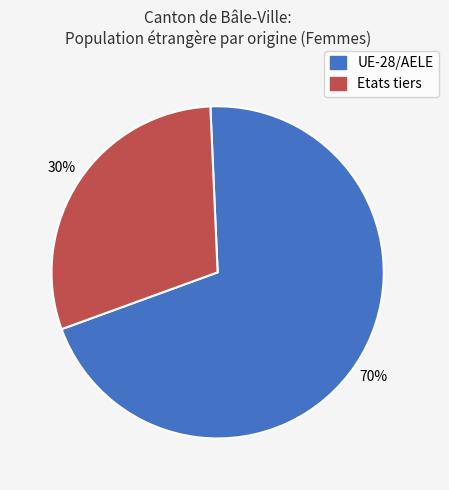

How many slices are in this pie chart?

2